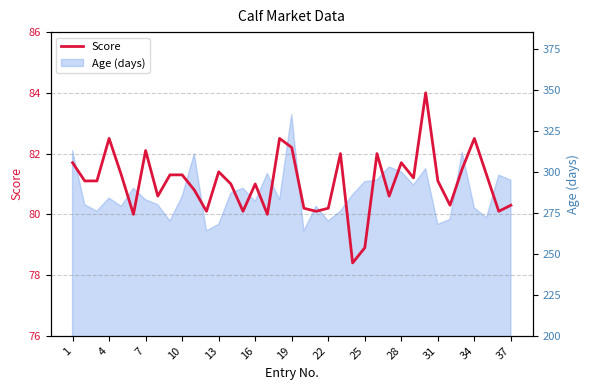

Which category has the lowest value across all series?

23